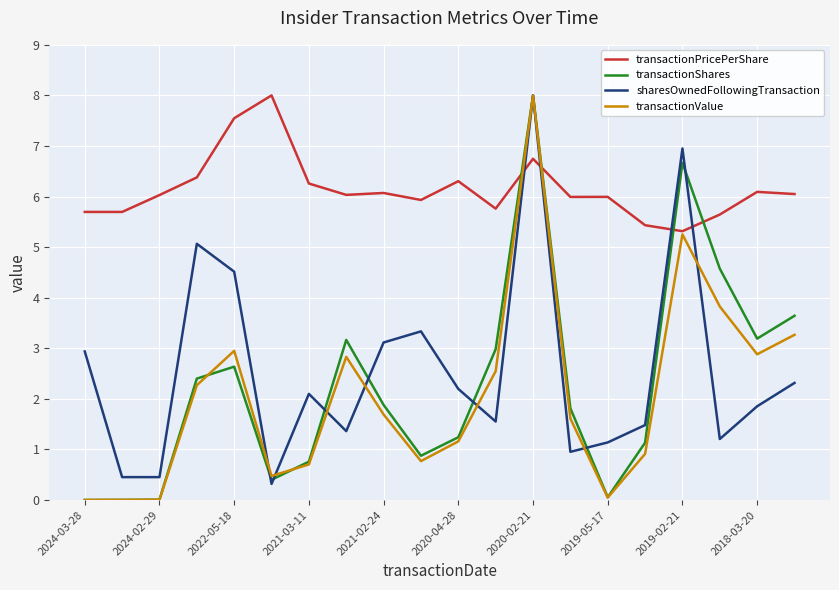

Which series has the largest total across all categories?

transactionPricePerShare